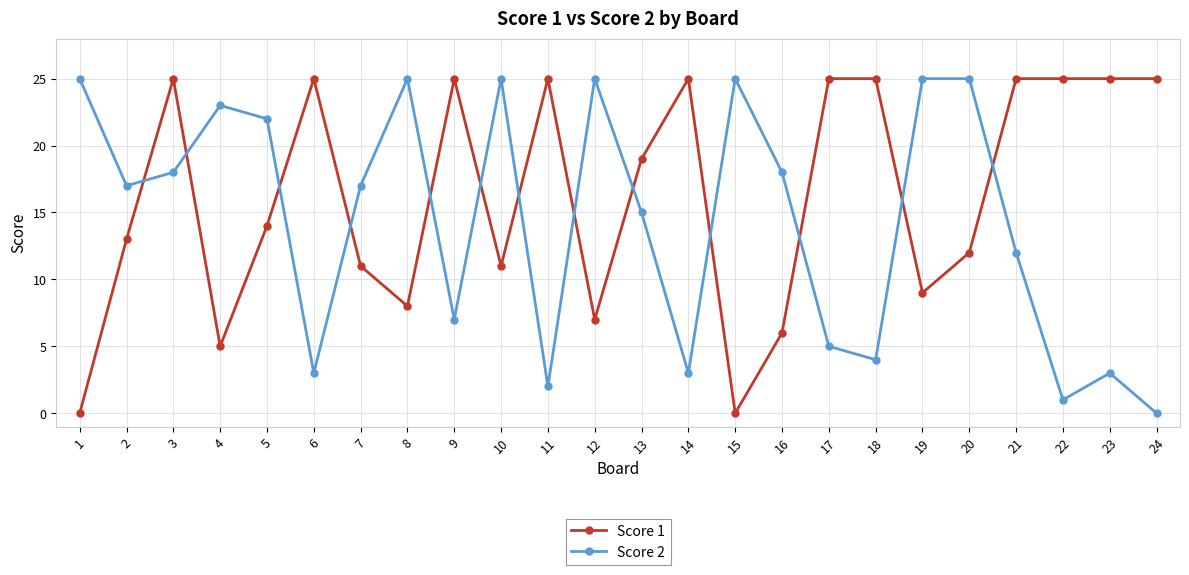

What is the approximate value of Score 2 at 13?

15